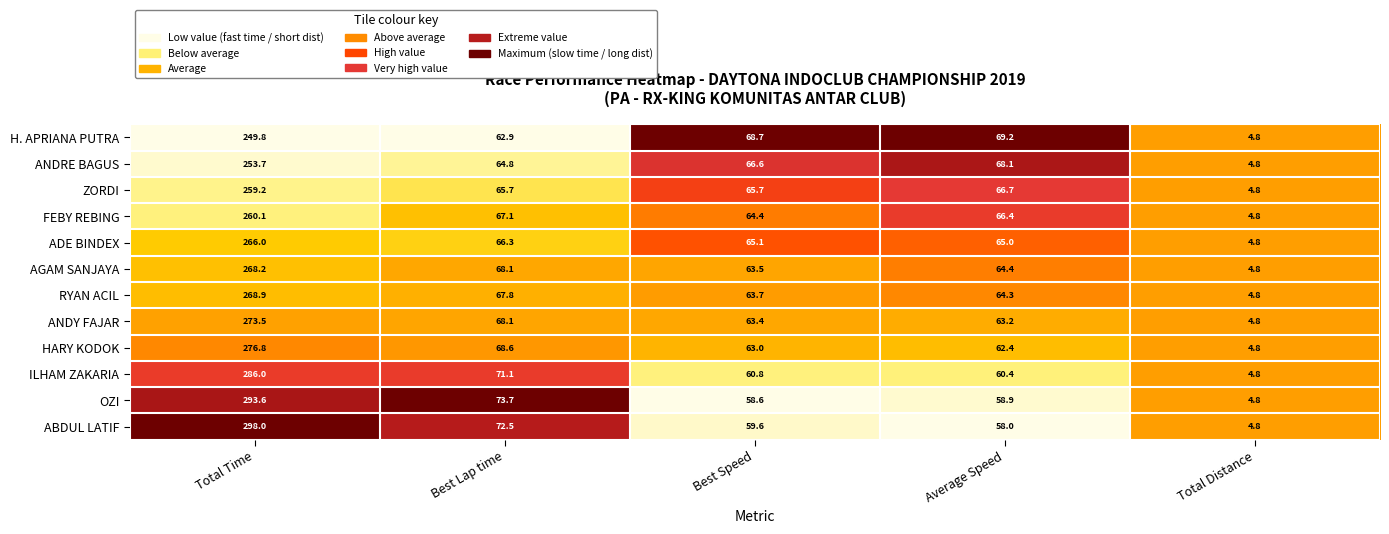

Which series changed the most between Best Speed and Total Distance?

H. APRIANA PUTRA